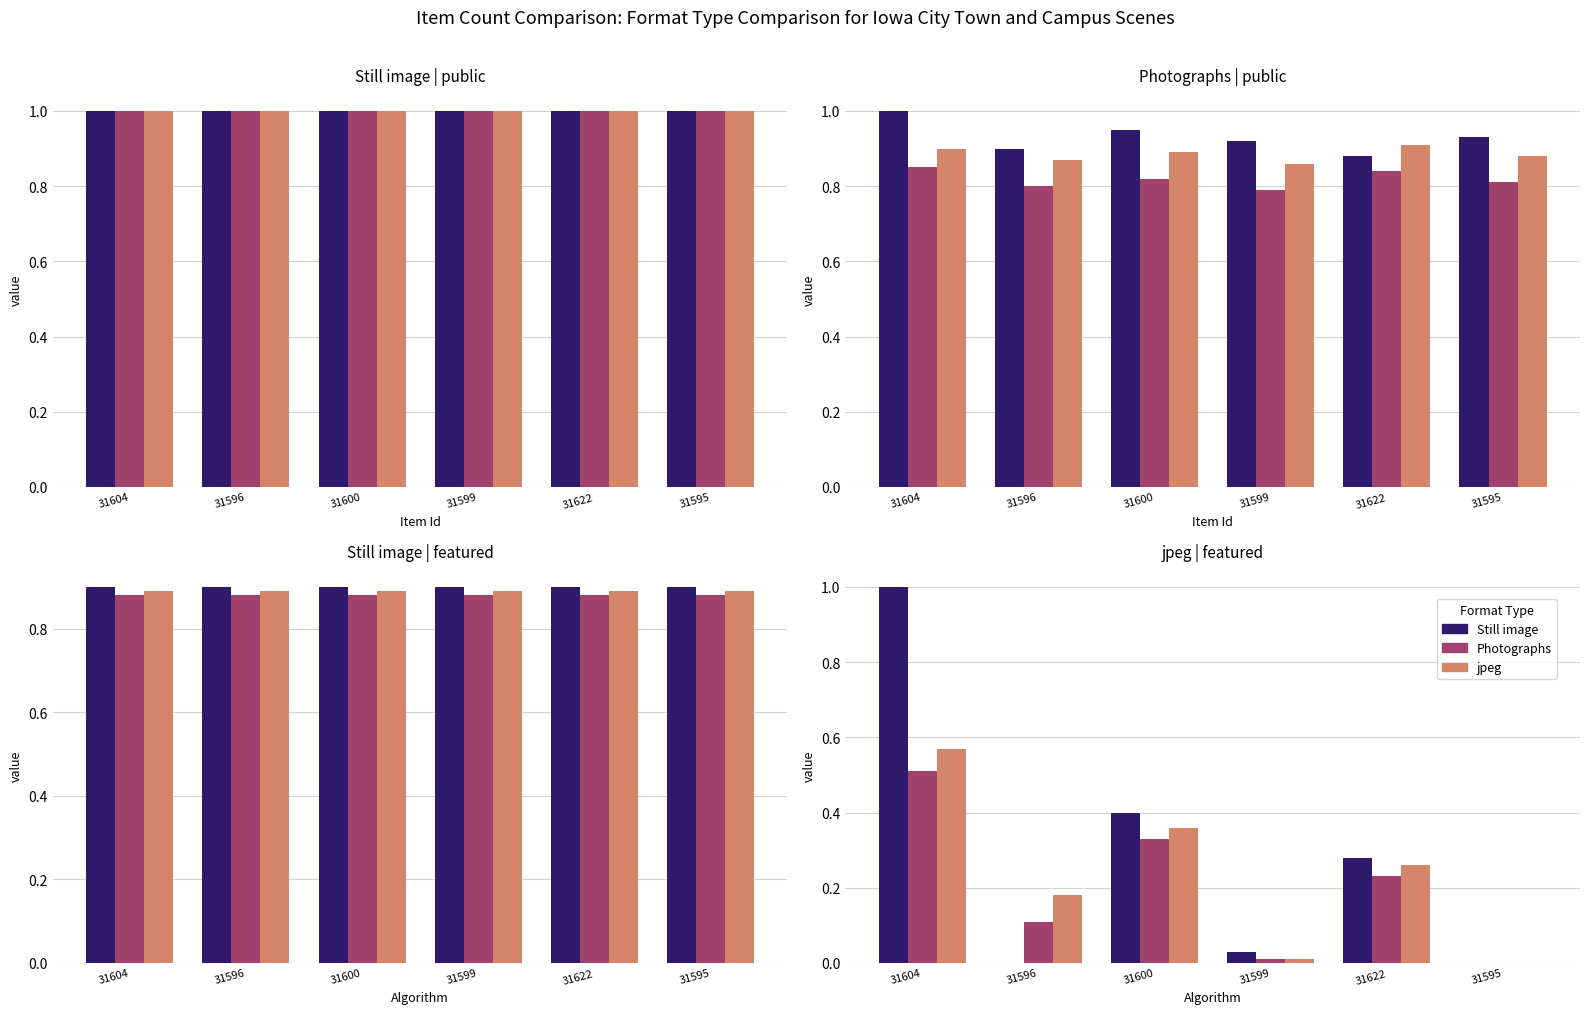

What are all the series names shown in the legend?

Still image, Photographs, jpeg